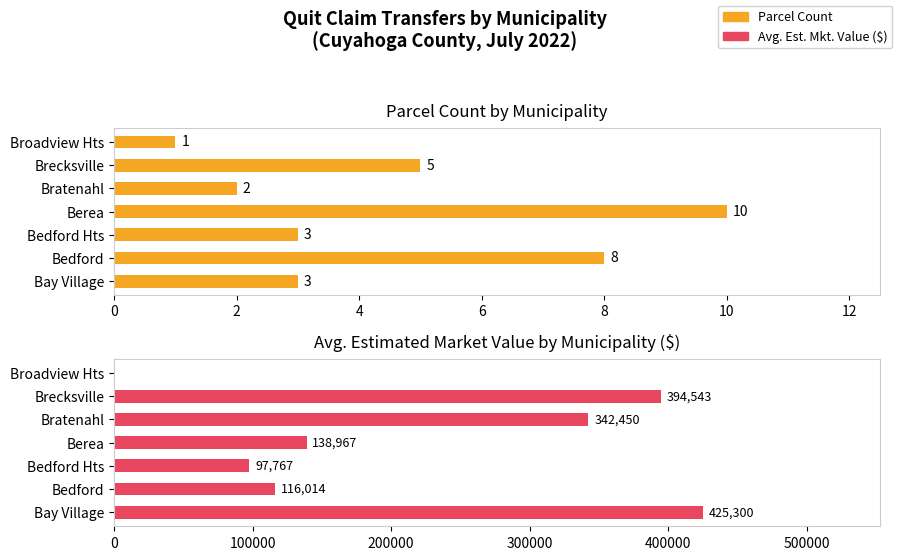

Reading left to right, extract all data points from this chart.

Parcel Count: 3	8	3	10	2	5	1
Avg. Estimated Market Value ($): 425300	116014	97767	138967	342450	394543	0